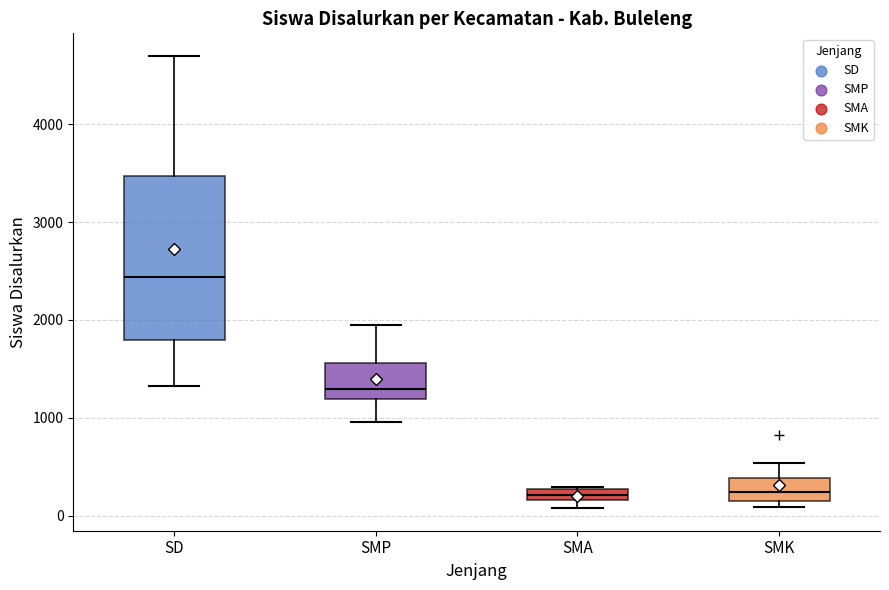

Comparing the boxes themselves (not the whiskers), which one is the tallest?

SD